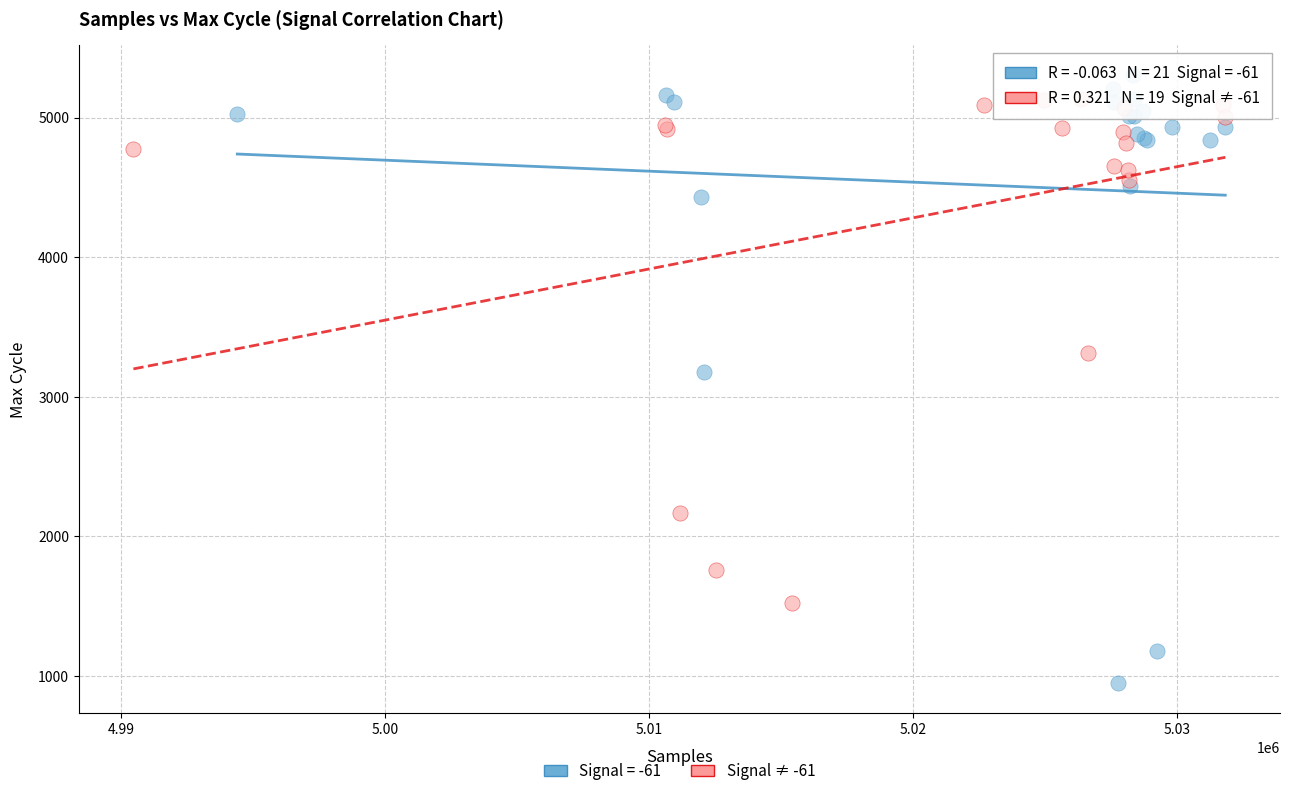

Which series has the widest spread of Y values?

Signal = -61